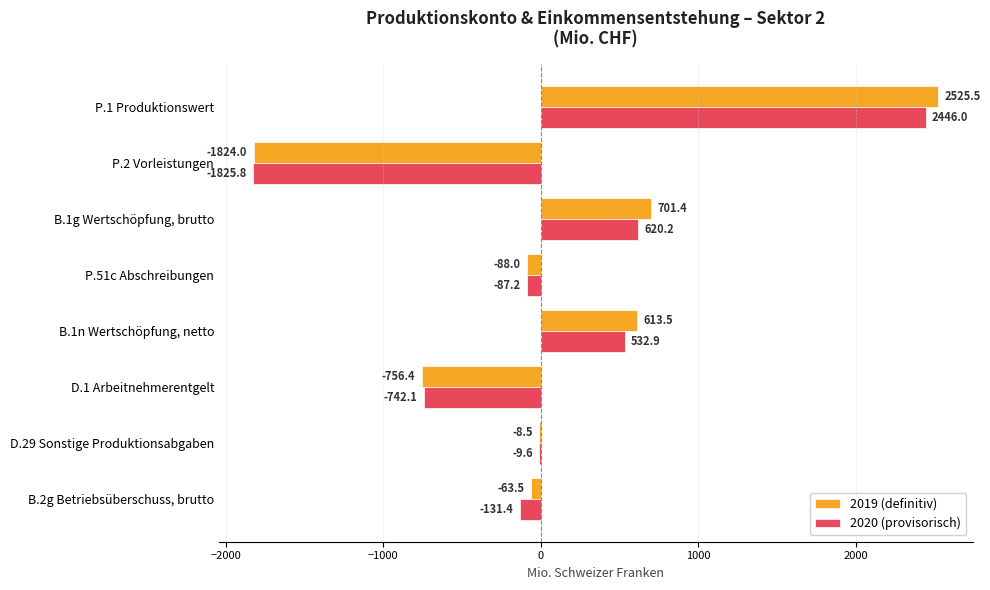

What is the sum of the 2019 (definitiv) values at P.2 Vorleistungen and P.1 Produktionswert?

701.5